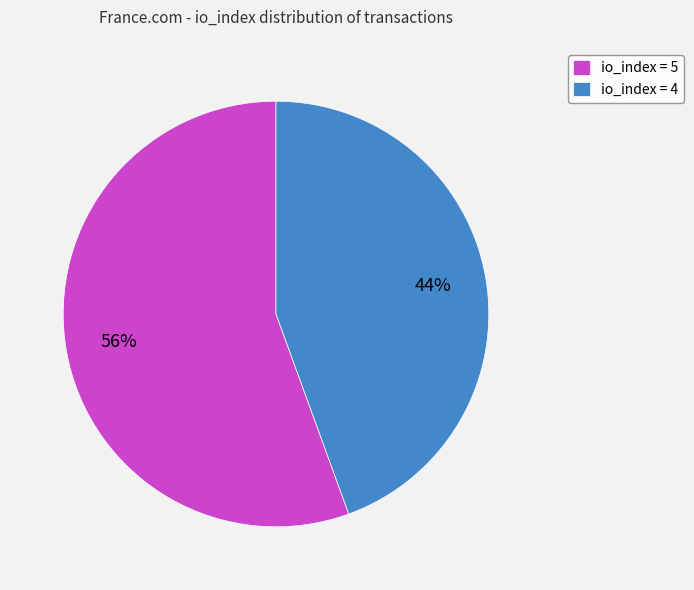

To the nearest percent, what percentage of the pie is io_index = 5?

56%